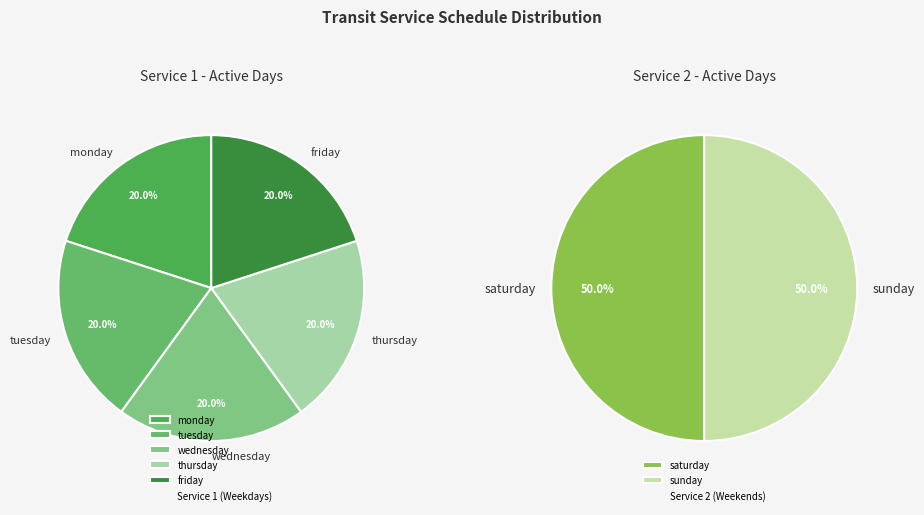

Is the sum of friday and wednesday greater than half?

No